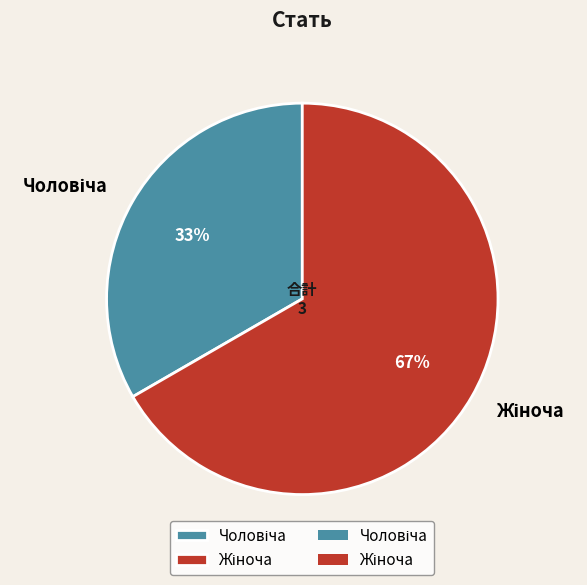

To the nearest percent, what is the average slice percentage?

50%